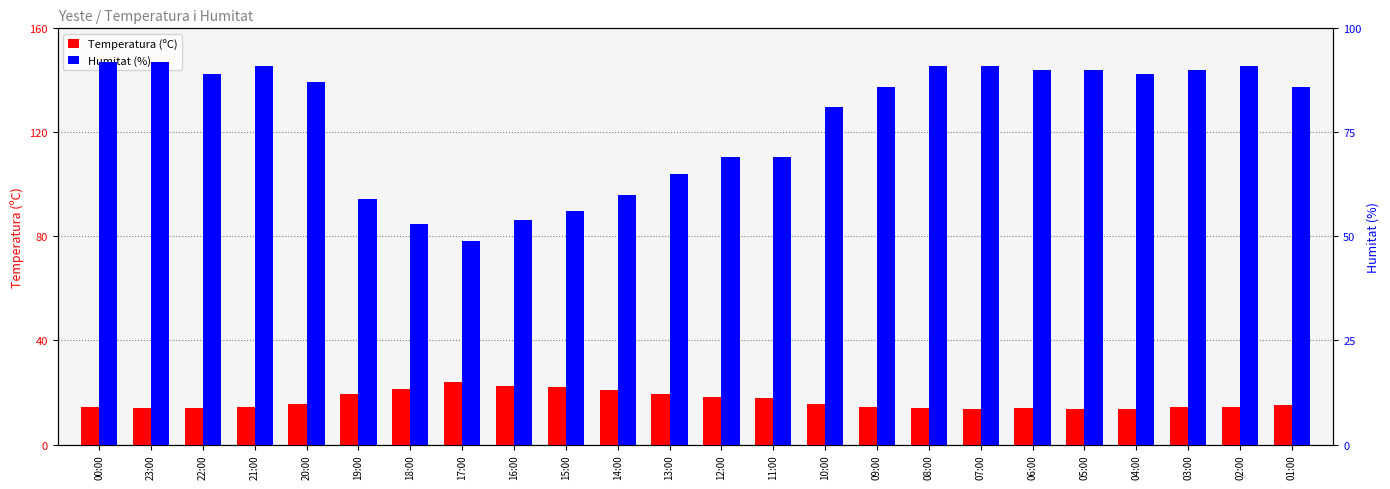

Between 21:00 and 17:00, which series saw the biggest shift?

Humitat (%)